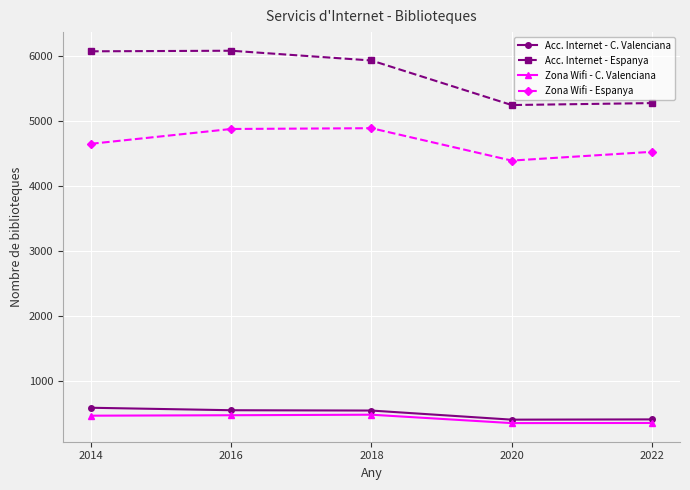

What is the maximum value for Acc. Internet - Espanya?

6079